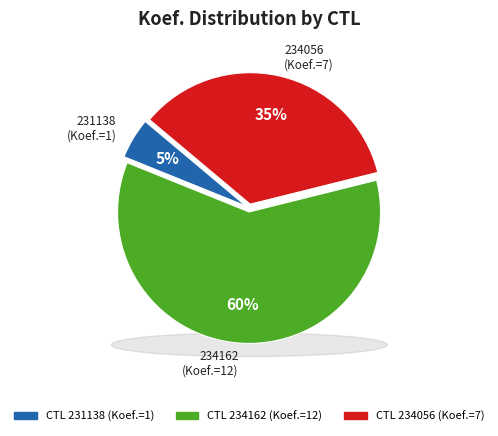

Which has a higher value, 231138 or 234056?

234056